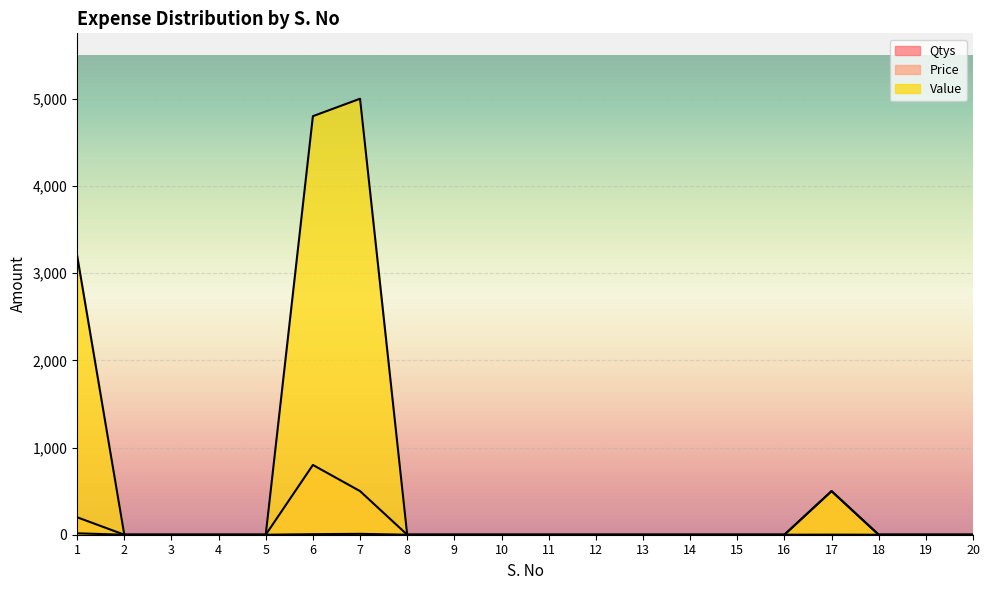

How many data points in Qtys are above 0?

4